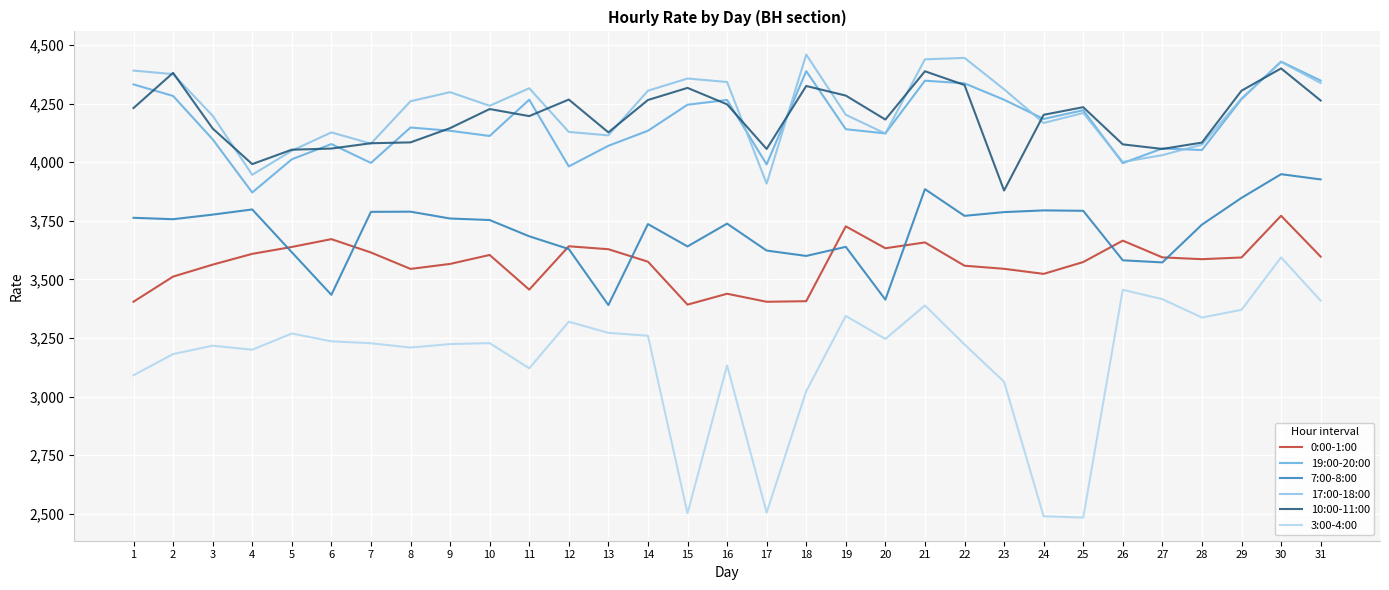

How many lines are shown in the chart?

6